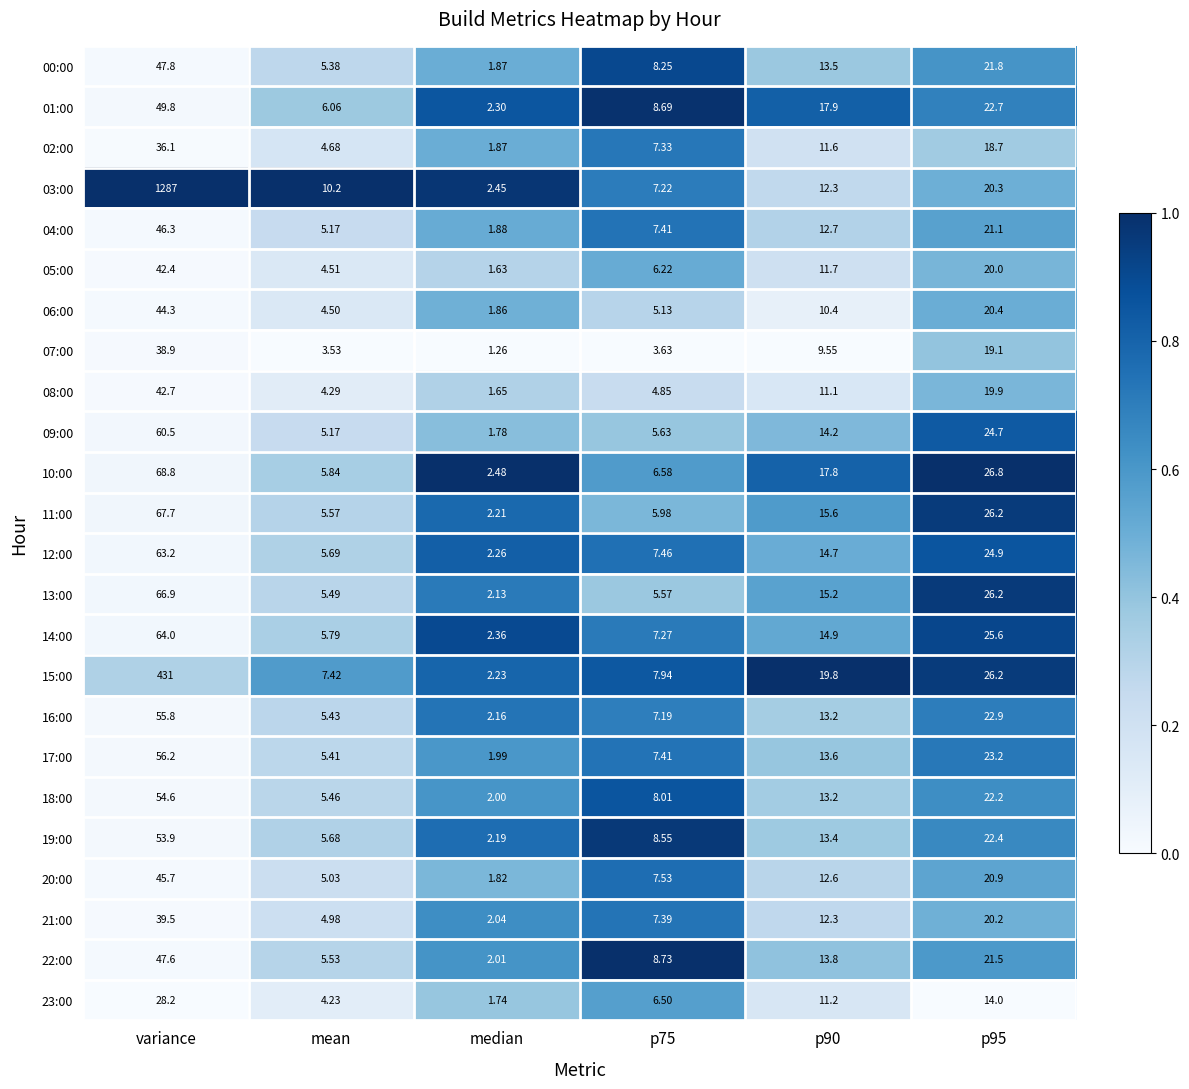

At which category is the sum across all series the highest?

variance